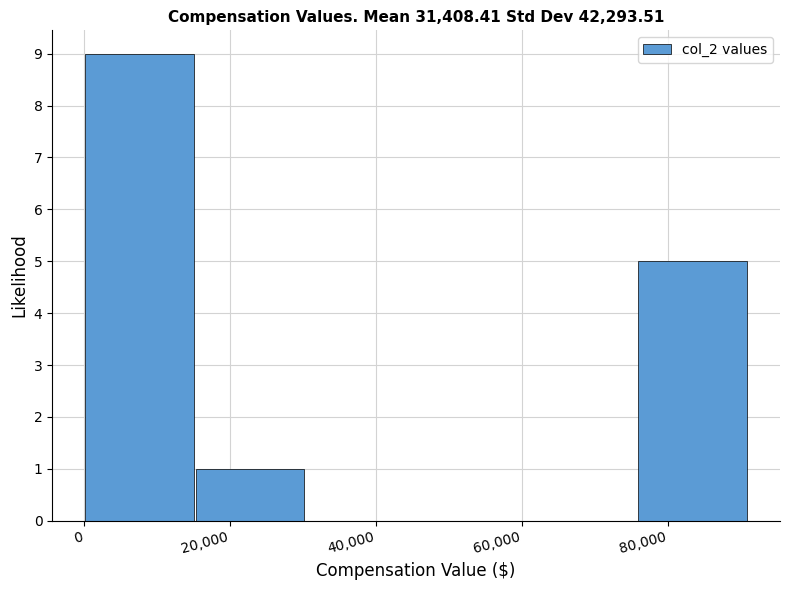

Which range on the x-axis has the tallest bar?

0 to 16000